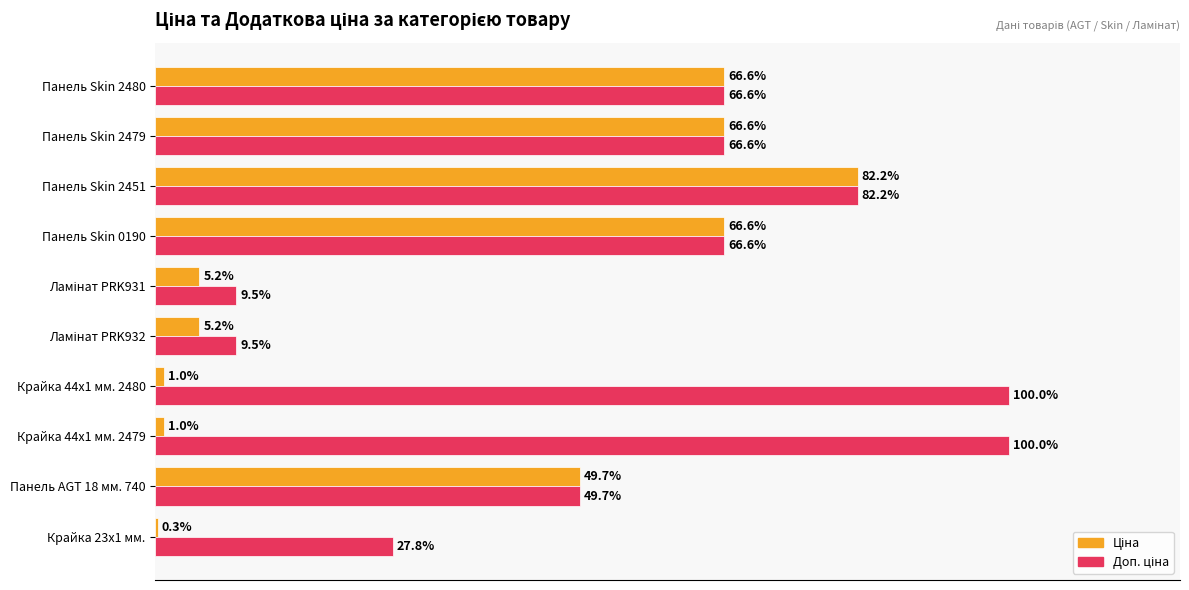

At which category is the sum across all series the highest?

Панель Skin 2451